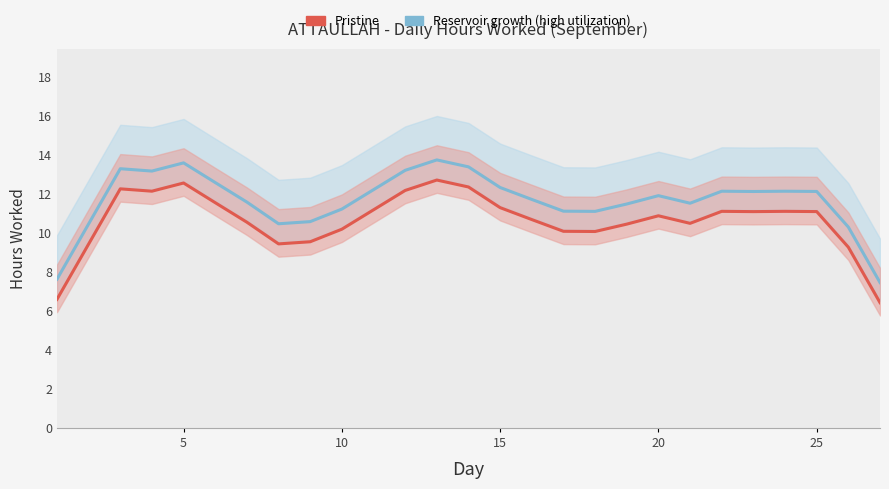

What is the highest value of the Pristine series?

12.7